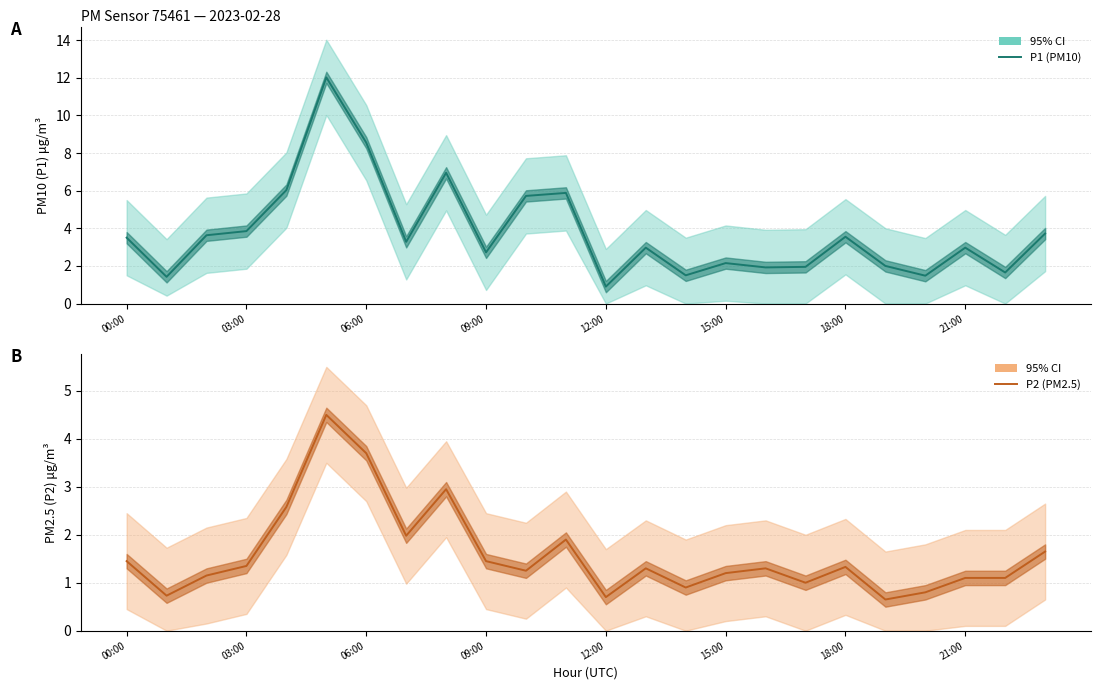

Rank the series by their maximum value, from lowest to highest.

P2 (PM2.5), P1 (PM10)